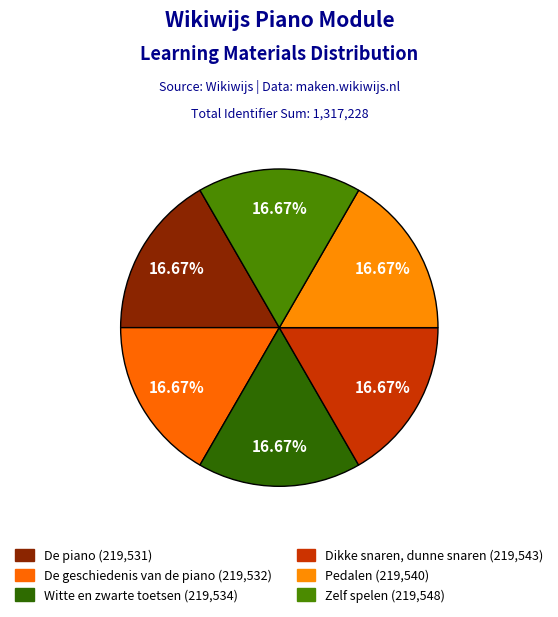

To the nearest percent, what percentage of the pie is De geschiedenis van de piano?

17%